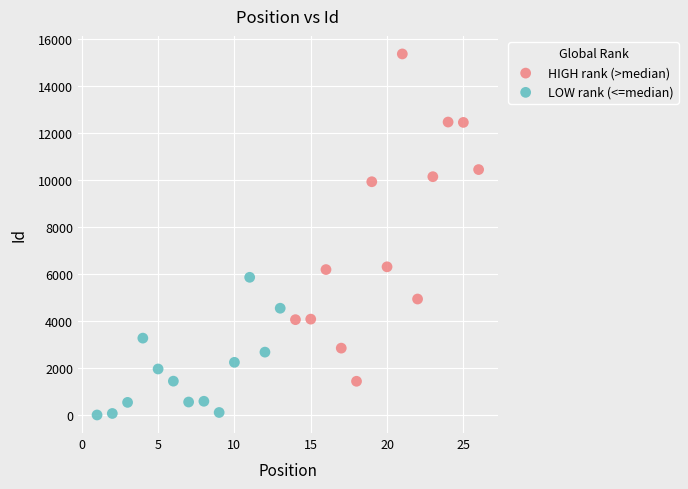

Which series contains the highest Y value?

HIGH rank (>median)